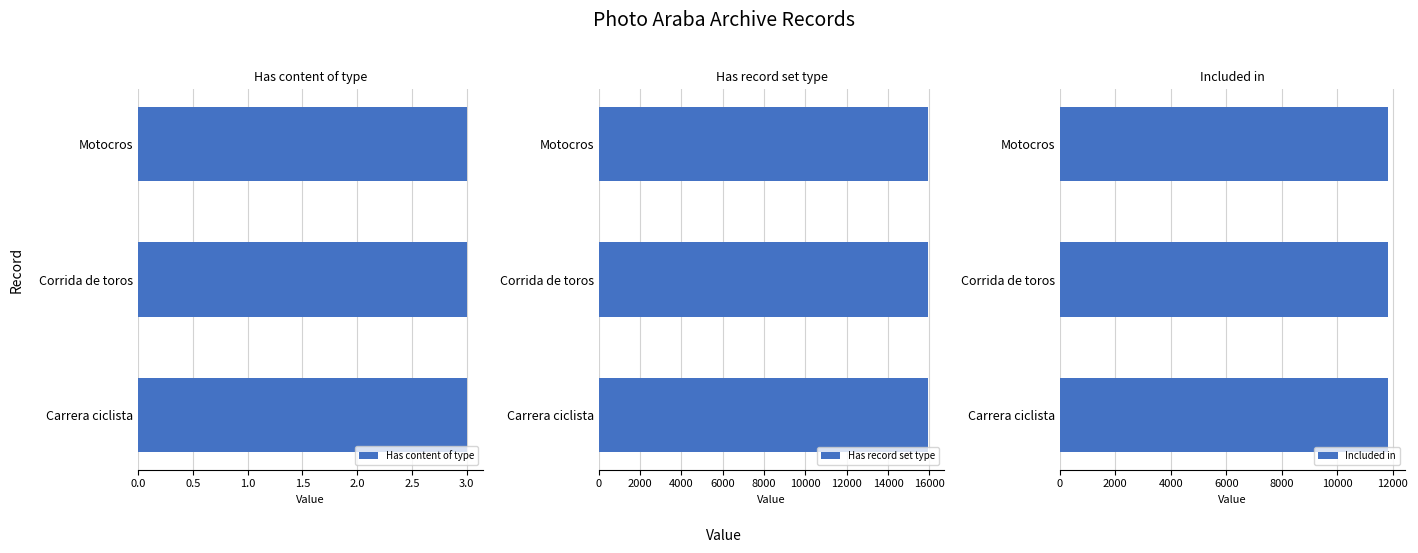

What is the highest value of the Has record set type series?

15918